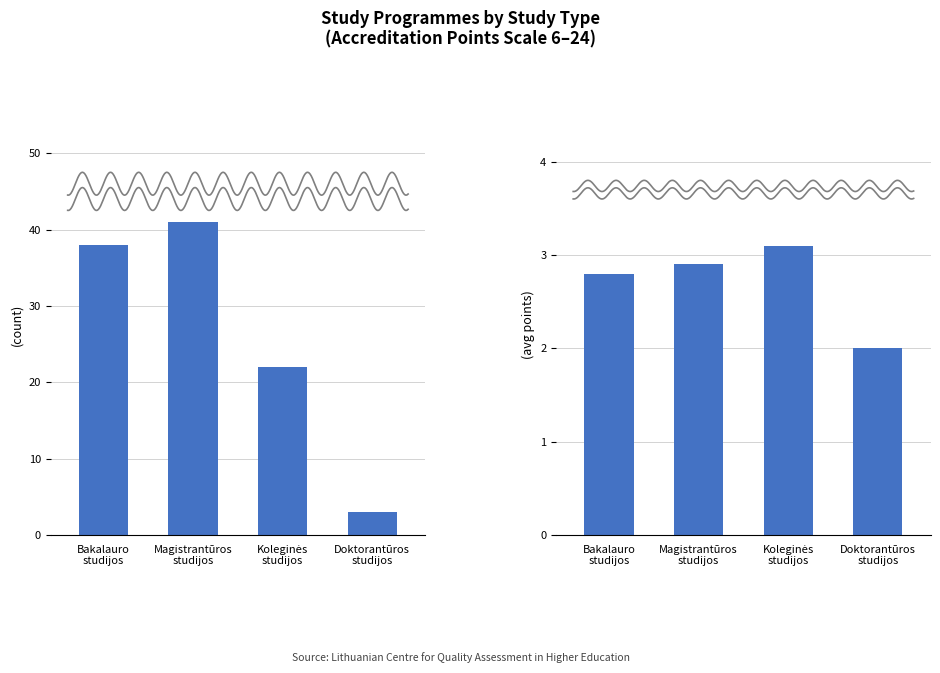

Is the value of Avg points total at Koleginės
studijos greater than the value of Number of programmes at Koleginės
studijos?

No